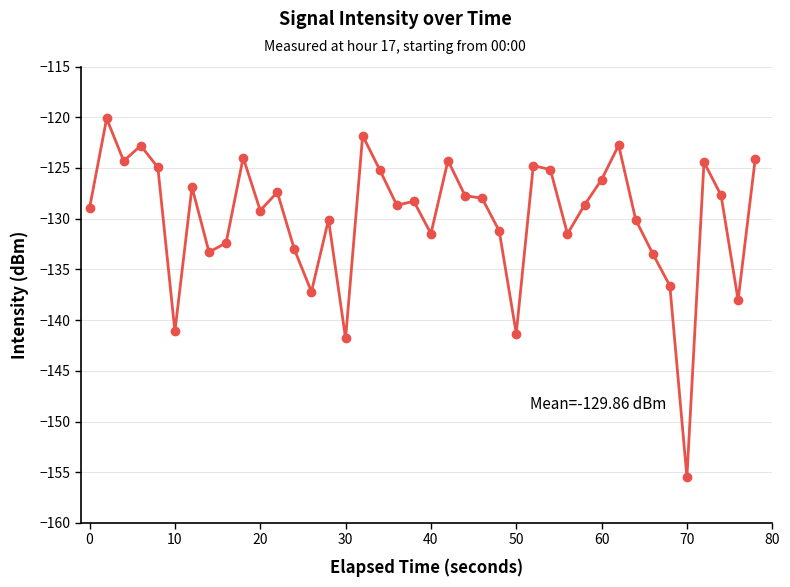

What is the smallest value displayed?

-155.5